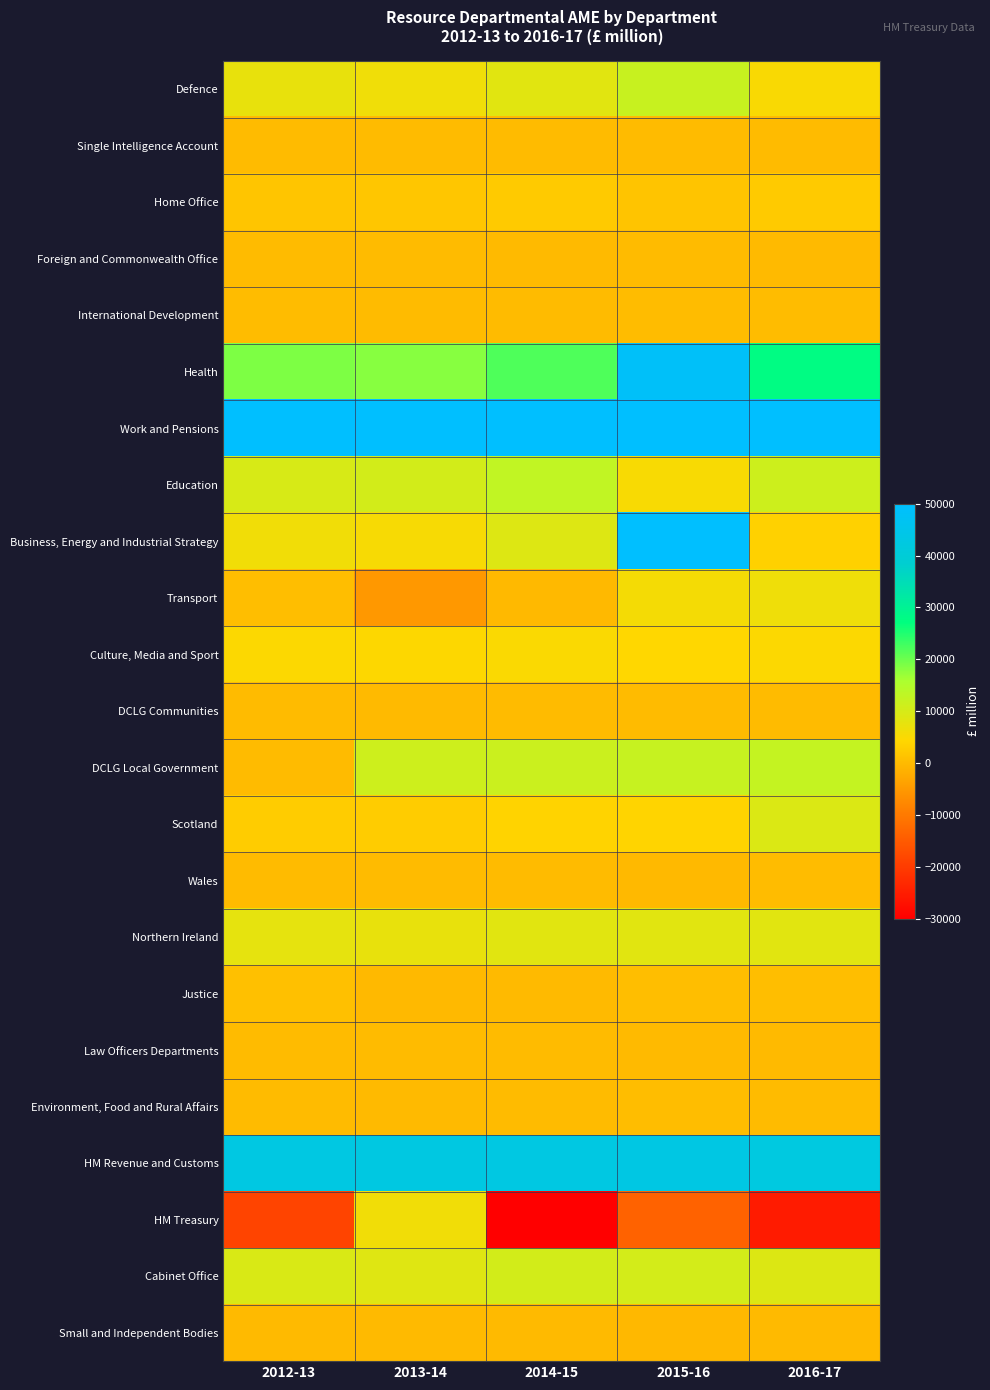

Reading right to left, transcribe all the data shown in this chart.

Defence: 2016-17=5125	2015-16=12020	2014-15=8311	2013-14=6377	2012-13=7360
Single Intelligence Account: 2016-17=13	2015-16=135	2014-15=41	2013-14=19	2012-13=41
Home Office: 2016-17=2423	2015-16=1551	2014-15=2457	2013-14=1872	2012-13=1659
Foreign and Commonwealth Office: 2016-17=-53	2015-16=39	2014-15=-70	2013-14=66	2012-13=88
International Development: 2016-17=193	2015-16=206	2014-15=151	2013-14=109	2012-13=191
Health: 2016-17=27697	2015-16=48530	2014-15=21952	2013-14=18194	2012-13=18878
Work and Pensions: 2016-17=50000	2015-16=50000	2014-15=50000	2013-14=50000	2012-13=50000
Education: 2016-17=11354	2015-16=5296	2014-15=12908	2013-14=10563	2012-13=9798
Business, Energy and Industrial Strategy: 2016-17=3492	2015-16=50000	2014-15=8949	2013-14=5347	2012-13=6218
Transport: 2016-17=6457	2015-16=5680	2014-15=-264	2013-14=-5207	2012-13=590
Culture, Media and Sport: 2016-17=4582	2015-16=4248	2014-15=4935	2013-14=4517	2012-13=4635
DCLG Communities: 2016-17=154	2015-16=56	2014-15=47	2013-14=-48	2012-13=10
DCLG Local Government: 2016-17=12413	2015-16=12174	2014-15=11662	2013-14=11123	2012-13=144
Scotland: 2016-17=9235	2015-16=3951	2014-15=3858	2013-14=2669	2012-13=2760
Wales: 2016-17=240	2015-16=-311	2014-15=32	2013-14=0	2012-13=141
Northern Ireland: 2016-17=8285	2015-16=8370	2014-15=8285	2013-14=7463	2012-13=7764
Justice: 2016-17=549	2015-16=483	2014-15=-144	2013-14=-239	2012-13=934
Law Officers Departments: 2016-17=-1	2015-16=-15	2014-15=13	2013-14=7	2012-13=5
Environment, Food and Rural Affairs: 2016-17=86	2015-16=391	2014-15=78	2013-14=-92	2012-13=85
HM Revenue and Customs: 2016-17=42329	2015-16=43194	2014-15=42931	2013-14=42574	2012-13=42690
HM Treasury: 2016-17=-25458	2015-16=-13781	2014-15=-30000	2013-14=6210	2012-13=-18710
Cabinet Office: 2016-17=9171	2015-16=10366	2014-15=10573	2013-14=8641	2012-13=9390
Small and Independent Bodies: 2016-17=-76	2015-16=-336	2014-15=-129	2013-14=-39	2012-13=-109